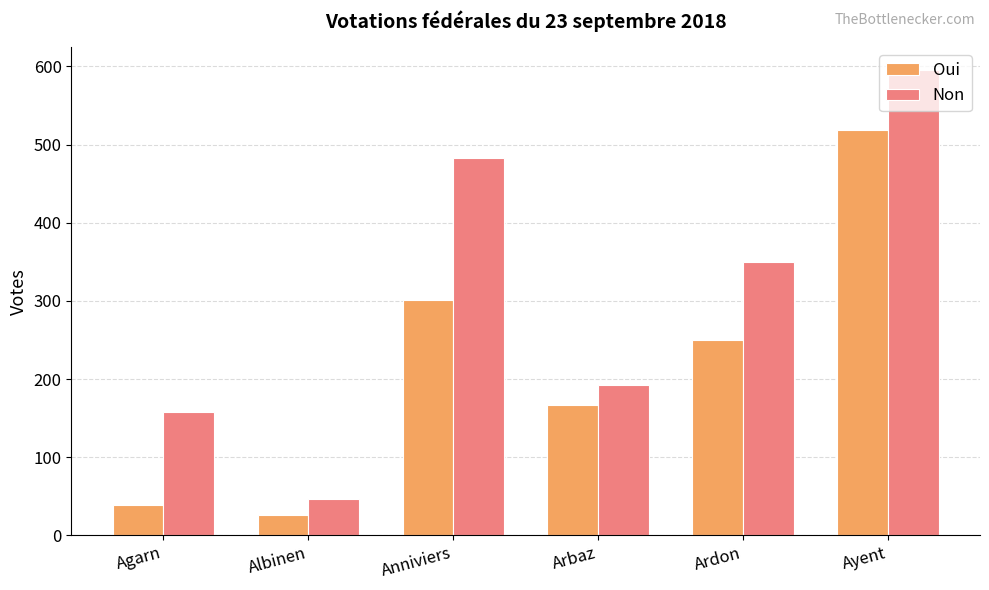

Which series has the widest spread of values?

Non